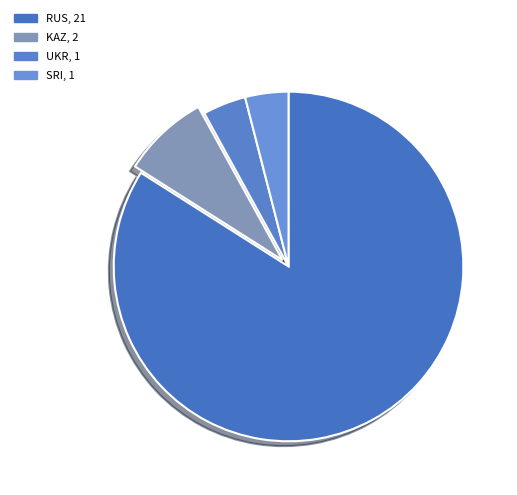

How many slices are in this pie chart?

4